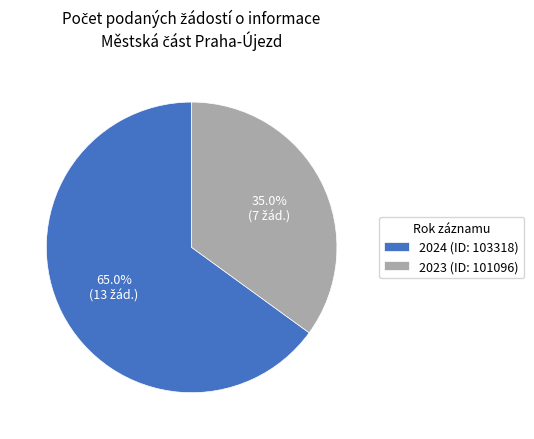

Approximately how many times larger is the value at 2023 (ID: 101096) compared to 2024 (ID: 103318)?

0.5